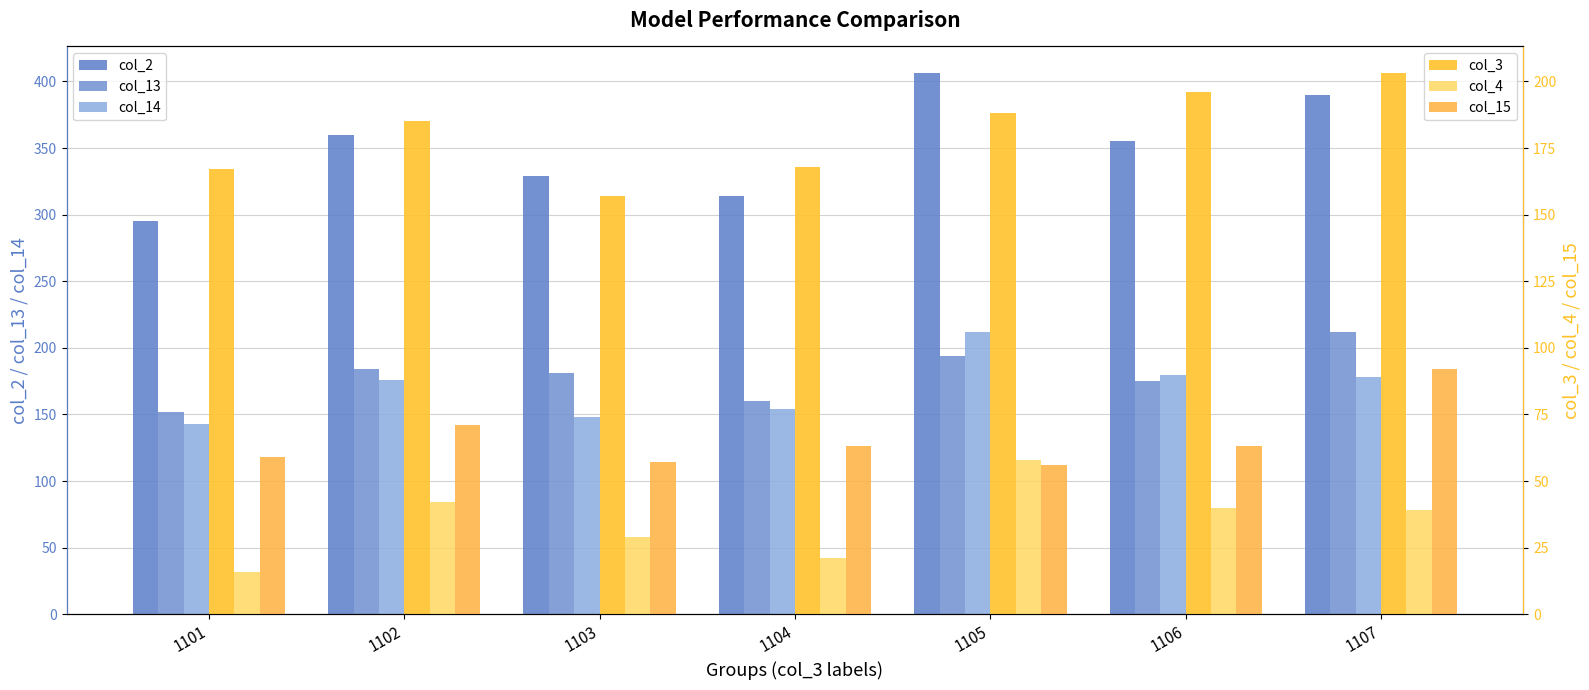

Rank the series by their maximum value, from lowest to highest.

col_4, col_15, col_3, col_13, col_14, col_2